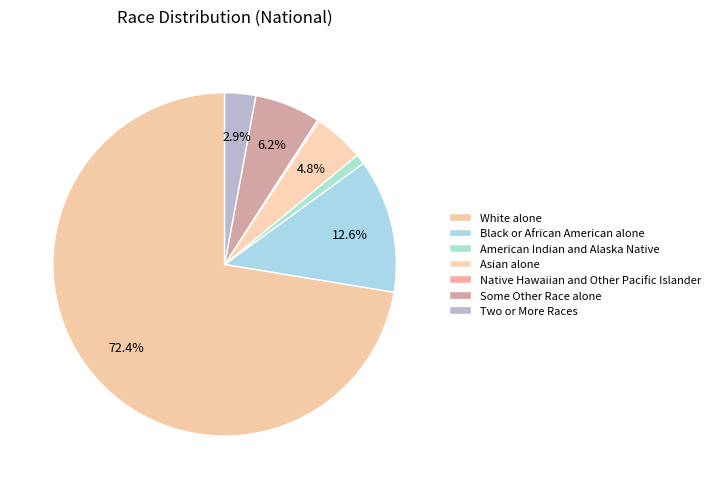

What is the largest slice in the pie chart?

White alone